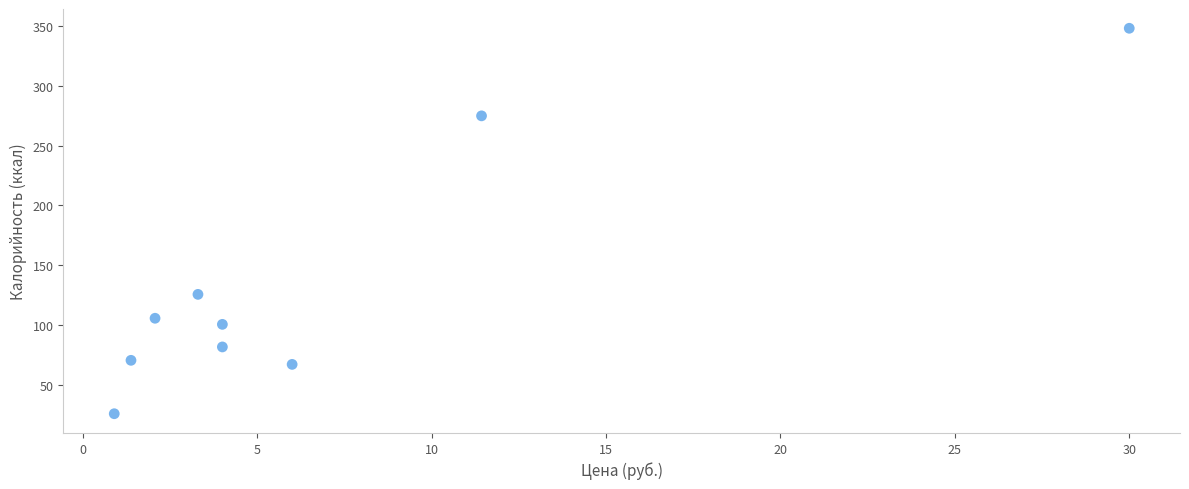

What is the average X value?

7.0